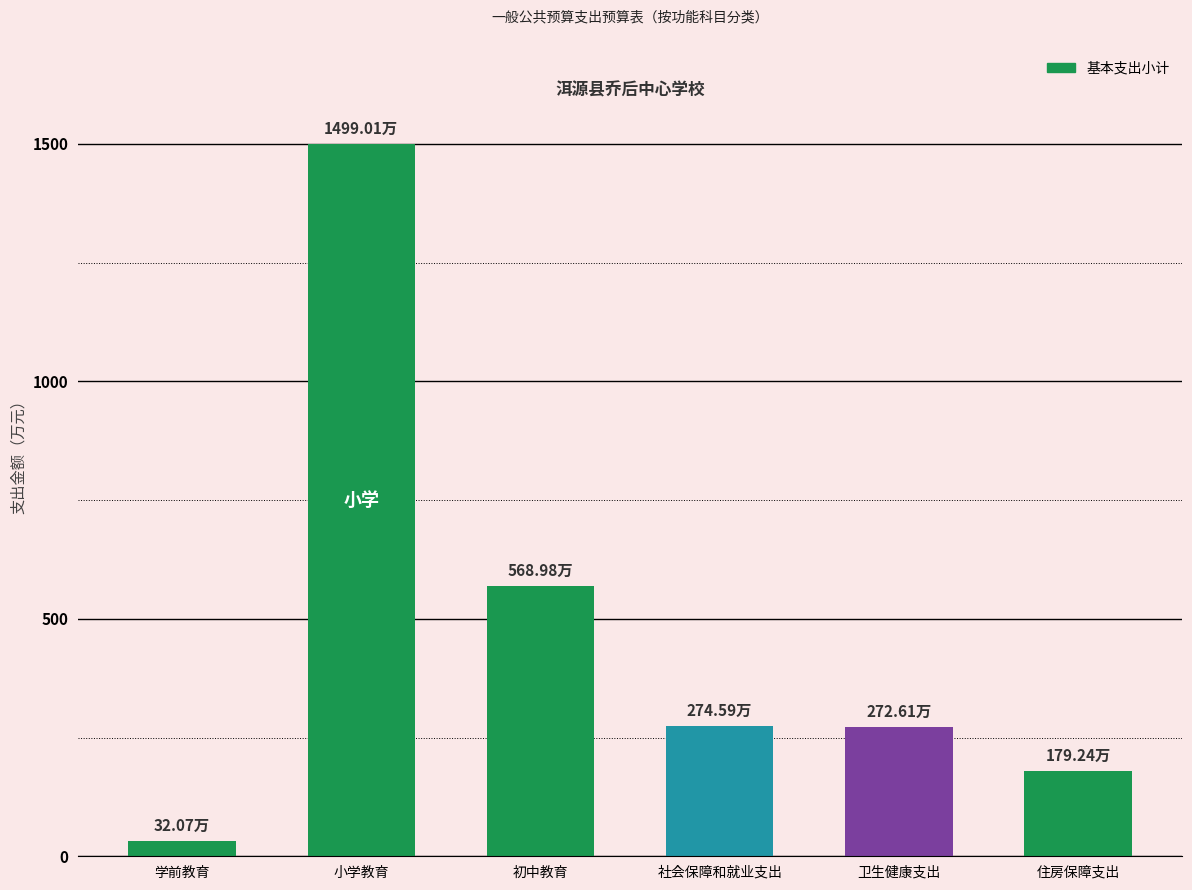

What is the approximate value at 初中教育?

569.0